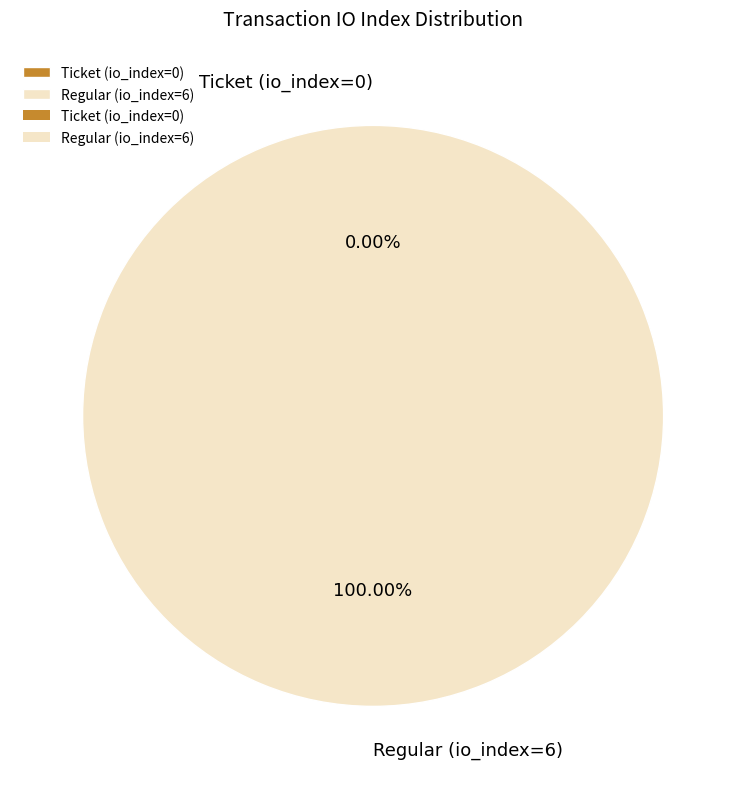

Do Ticket (io_index=0) and Regular (io_index=6) together represent more than half of the pie?

Yes